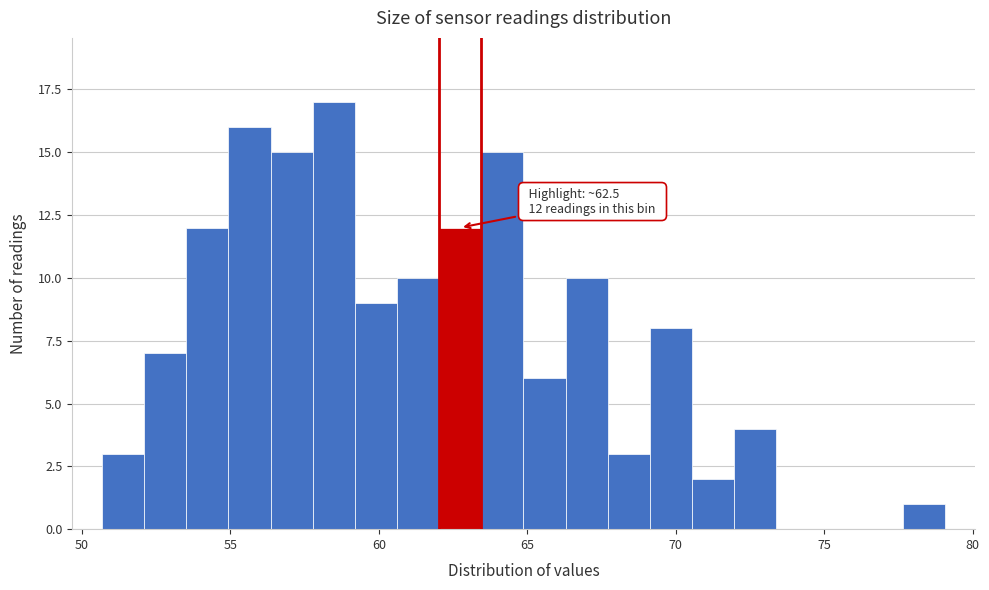

Read against the x-axis, roughly where is the centre of the tallest bar?

58.5